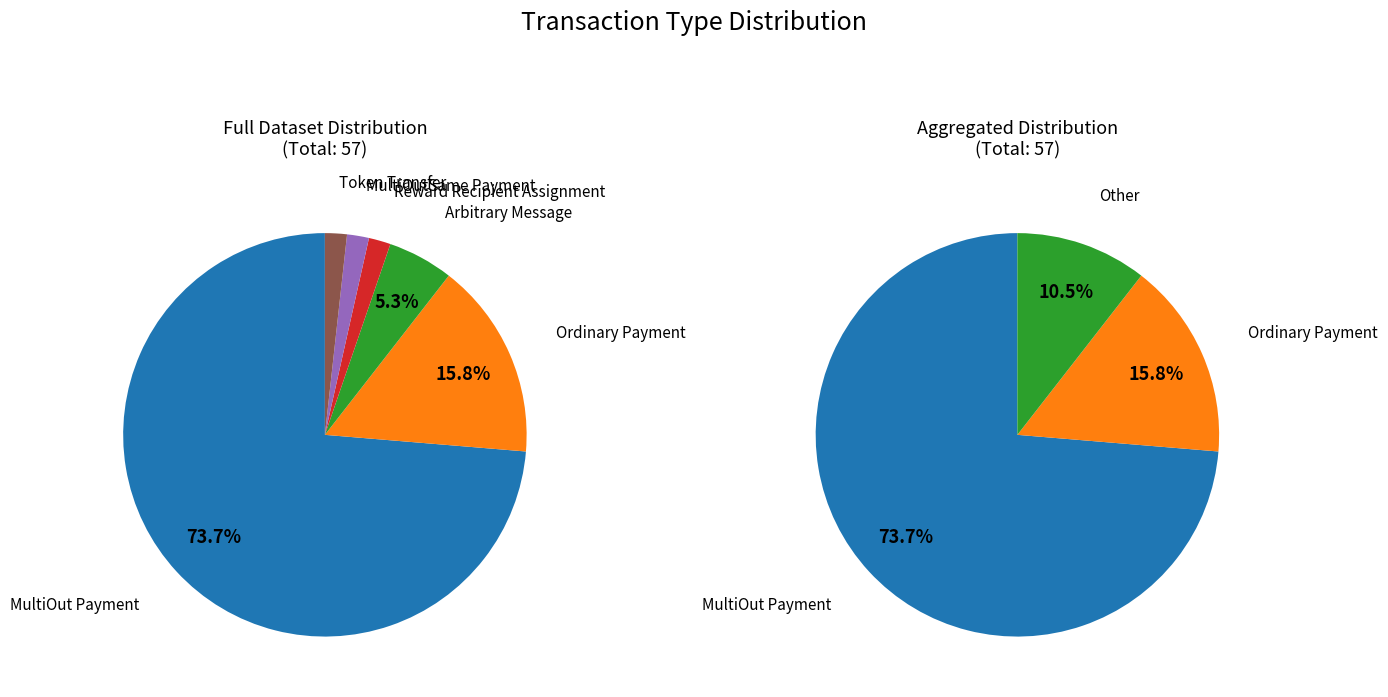

What is the largest slice in the pie chart?

MultiOut Payment